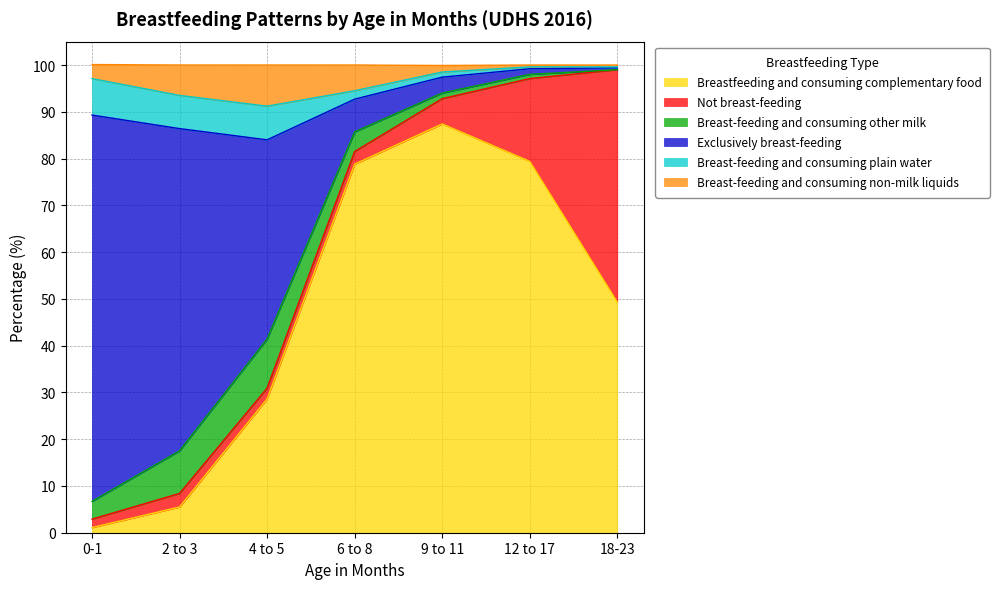

What is the total value across all series at 4 to 5?

100.0